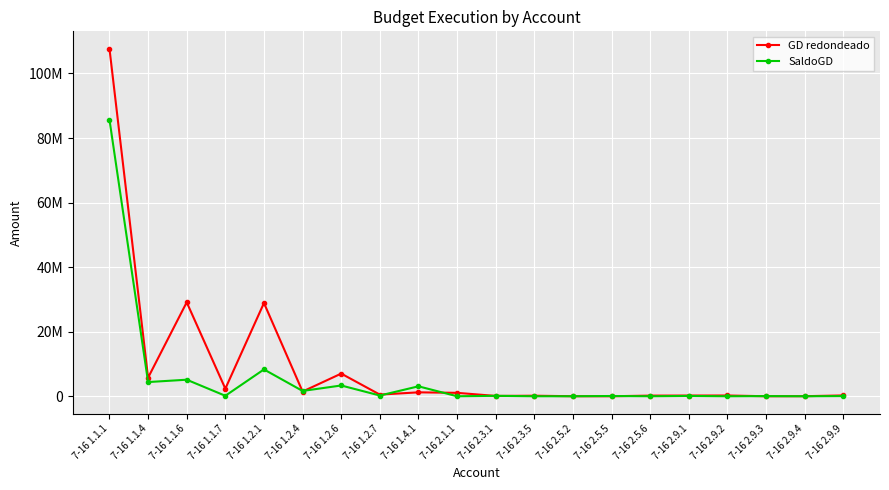

After their last crossing, which series has the higher values: GD redondeado or SaldoGD?

GD redondeado